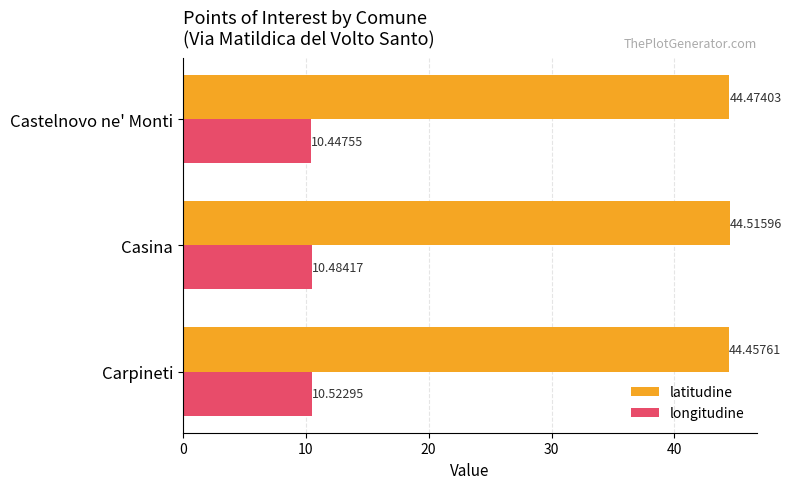

At Carpineti, list the series in order from largest to smallest.

latitudine, longitudine